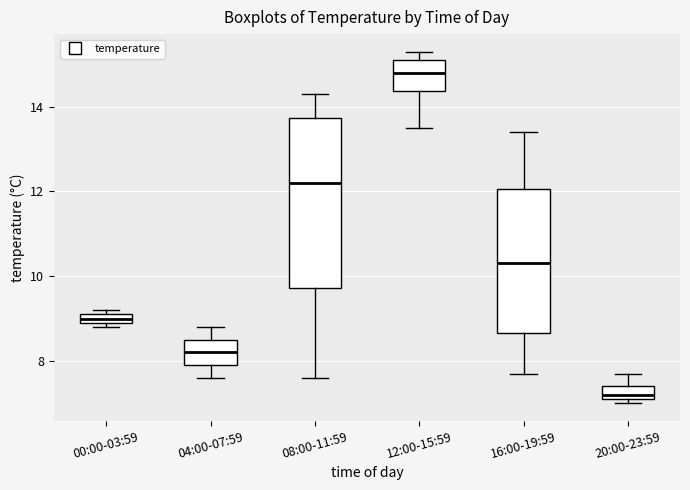

Which box is the tallest, from its lower edge to its upper edge?

08:00-11:59